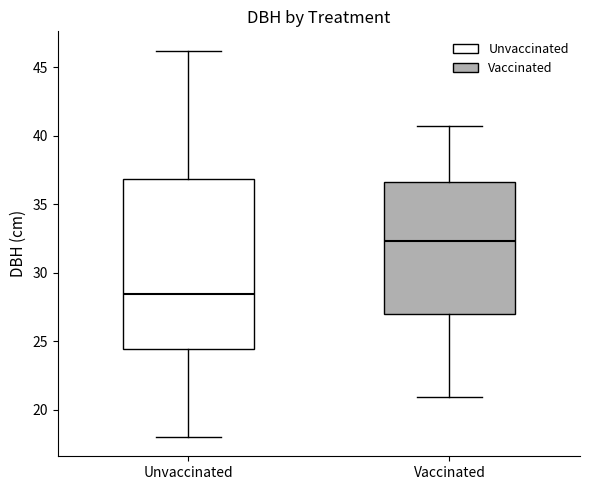

Which box has the lowest median line?

Unvaccinated